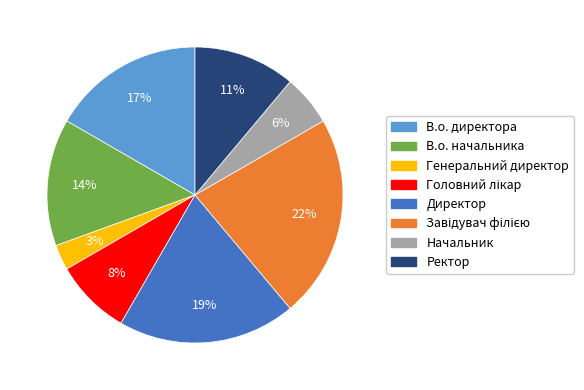

Between В.о. начальника and Генеральний директор, which is larger?

В.о. начальника